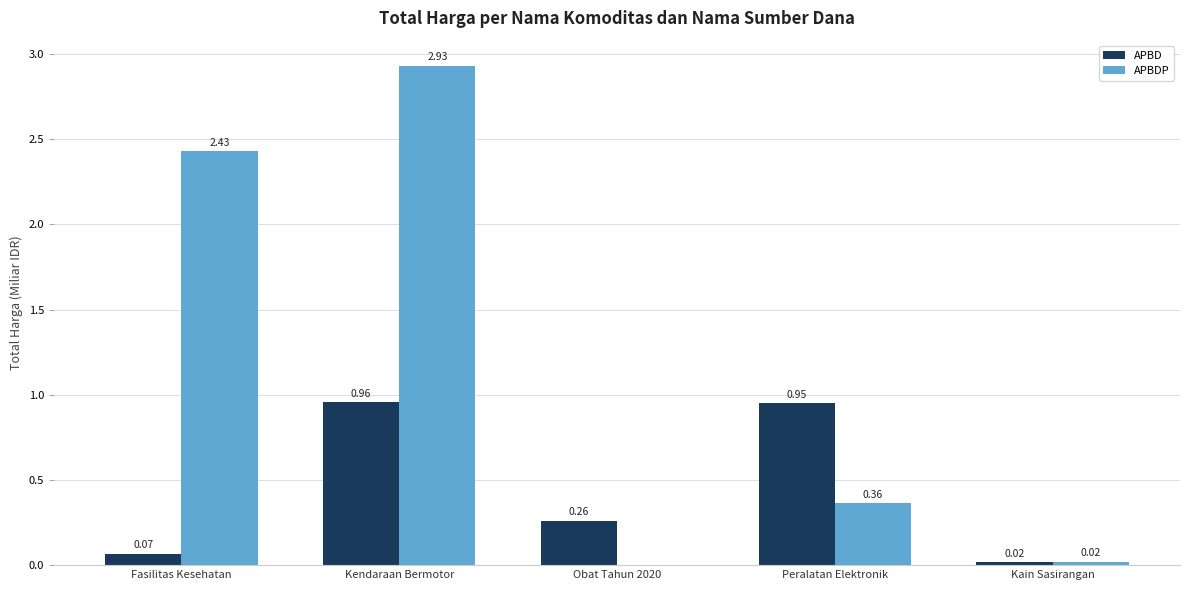

How many groups of bars are there?

5